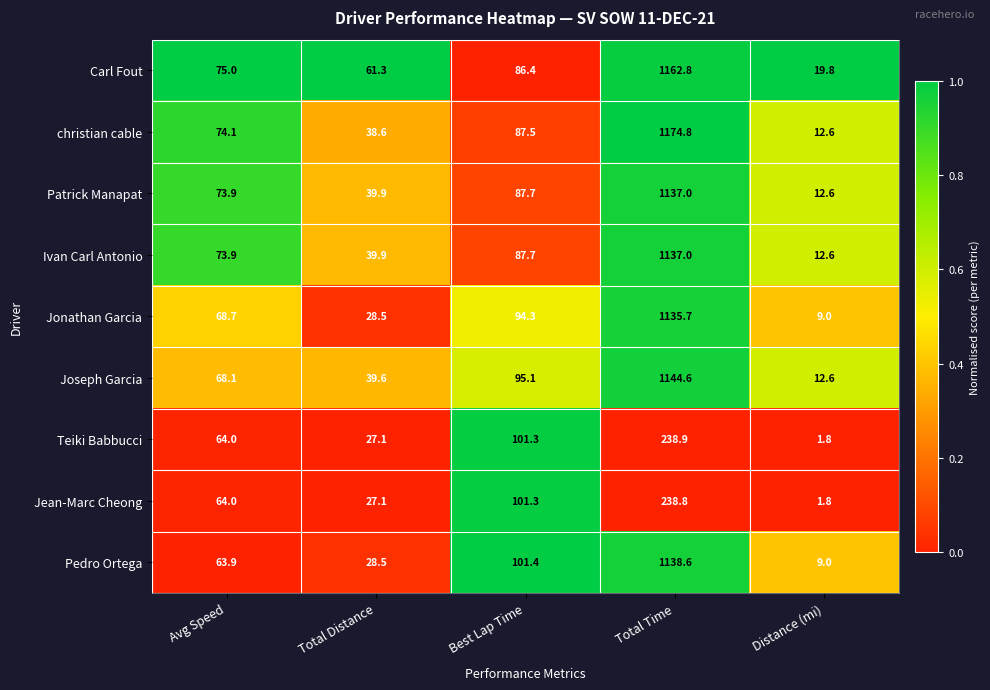

What is the difference between the maximum and minimum values in the Teiki Babbucci series?

237.1